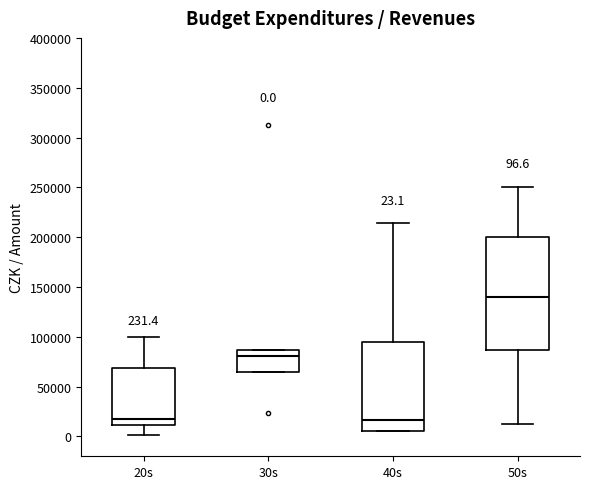

Which box is the tallest, from its lower edge to its upper edge?

50s